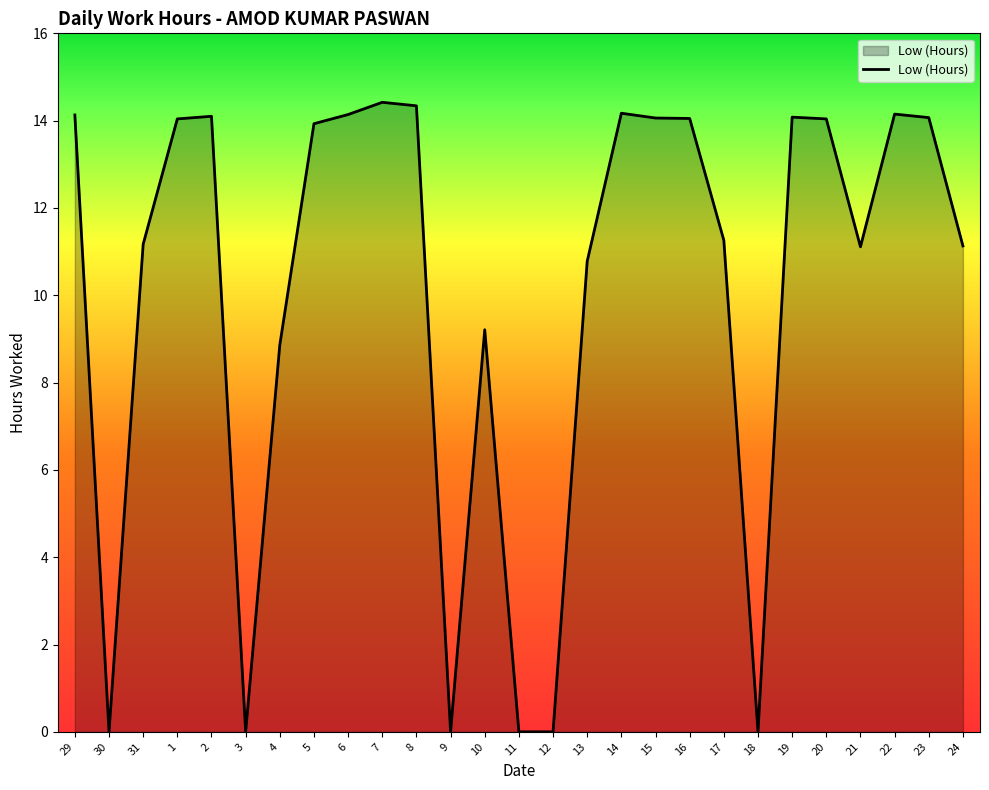

At which label does the data first exceed 13?

29